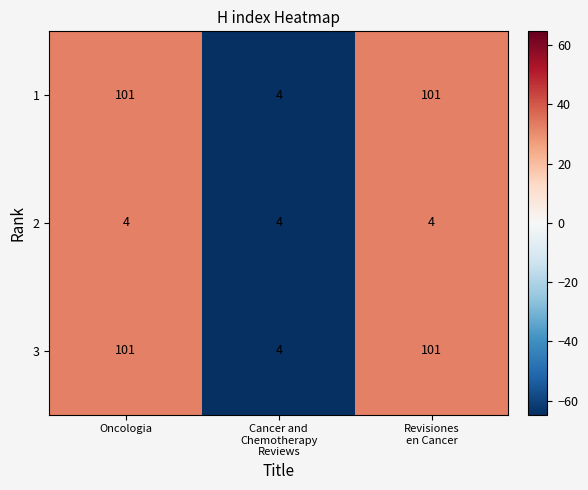

What is the smallest value displayed?

4